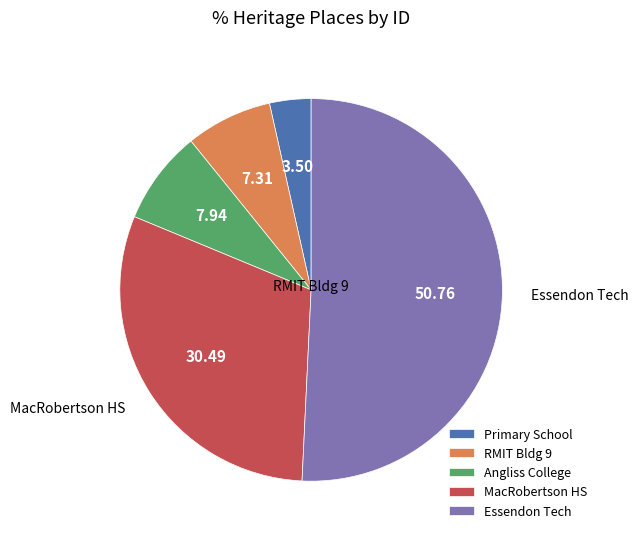

What is the largest slice in the pie chart?

Essendon Tech